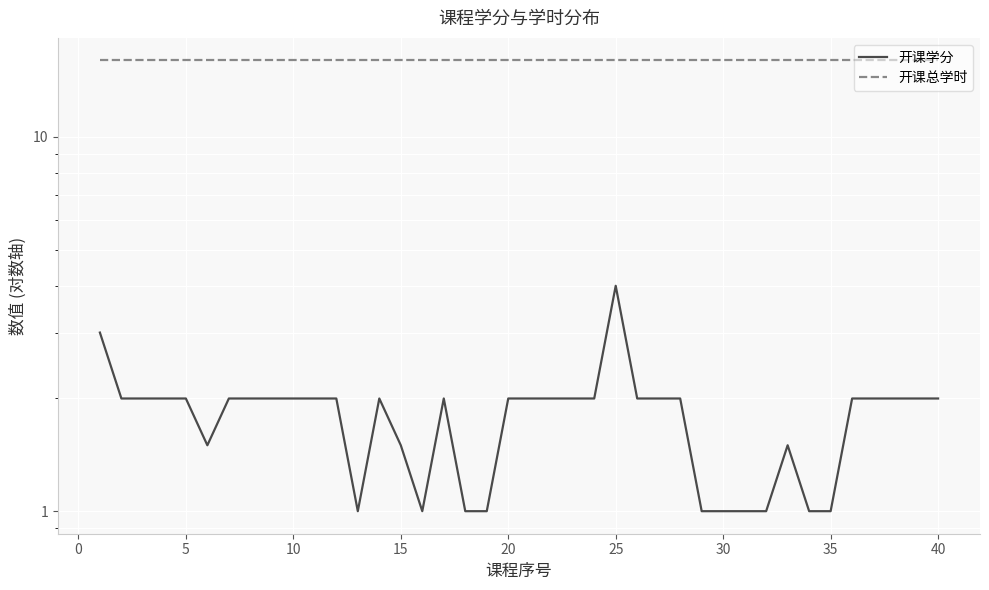

What is the minimum value for 开课学分?

1.0